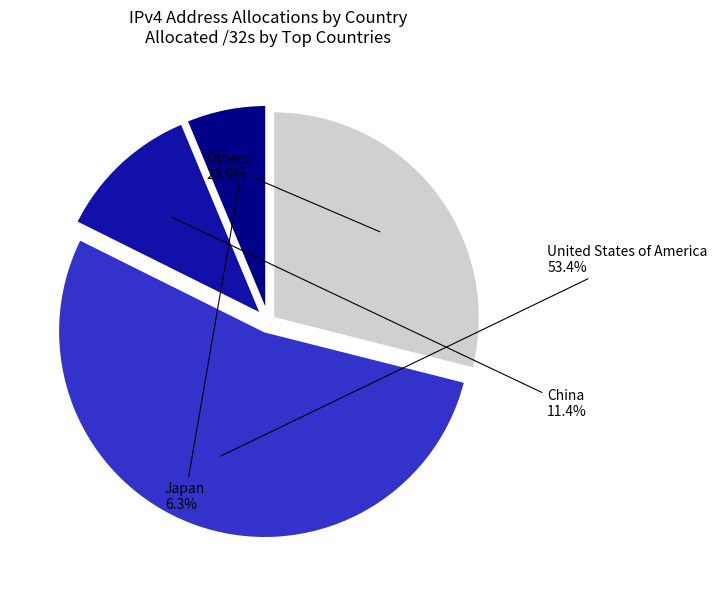

Is there any slice that represents more than half of the pie?

Yes